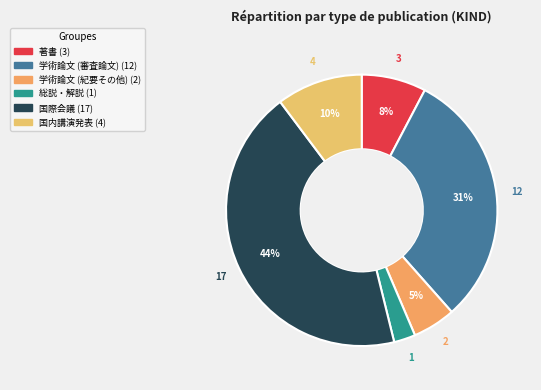

How many segments does this pie chart have?

6